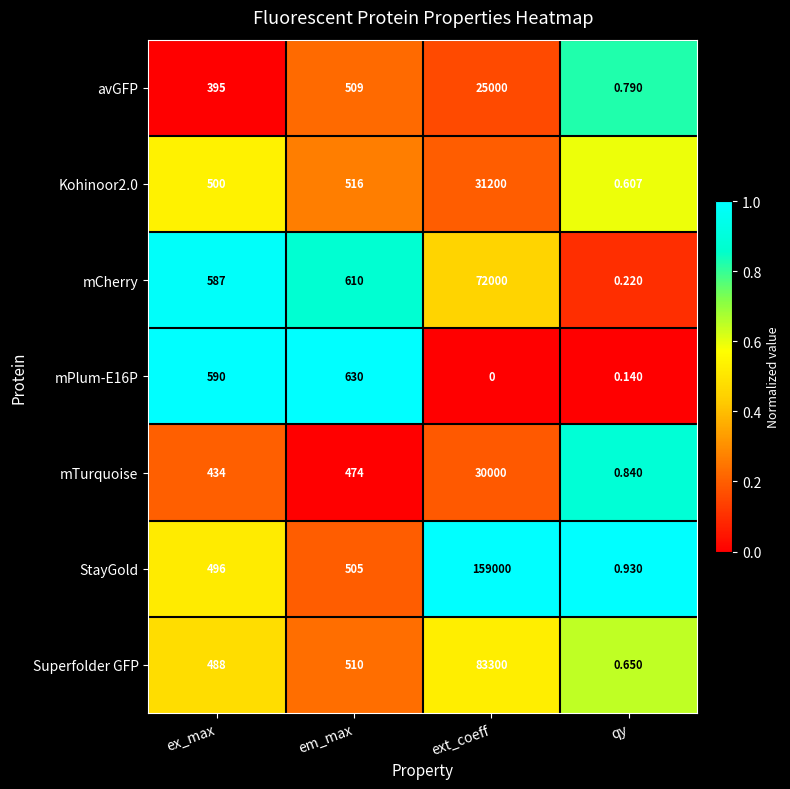

Which category has the highest value in the StayGold series?

ext_coeff